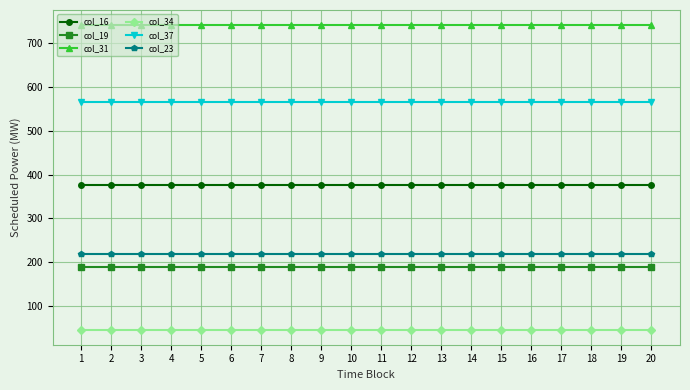

Reading left to right, what are all the values shown in this chart?

col_16: 1=377.0	2=377.0	3=377.0	4=377.0	5=377.0	6=377.0	7=377.0	8=377.0	9=377.0	10=377.0	11=377.0	12=377.0	13=377.0	14=377.0	15=377.0	16=377.0	17=377.0	18=377.0	19=377.0	20=377.0
col_19: 1=190.0	2=190.0	3=190.0	4=190.0	5=190.0	6=190.0	7=190.0	8=190.0	9=190.0	10=190.0	11=190.0	12=190.0	13=190.0	14=190.0	15=190.0	16=190.0	17=190.0	18=190.0	19=190.0	20=190.0
col_31: 1=740.0	2=740.0	3=740.0	4=740.0	5=740.0	6=740.0	7=740.0	8=740.0	9=740.0	10=740.0	11=740.0	12=740.0	13=740.0	14=740.0	15=740.0	16=740.0	17=740.0	18=740.0	19=740.0	20=740.0
col_34: 1=47.0	2=47.0	3=47.0	4=47.0	5=47.0	6=47.0	7=47.0	8=47.0	9=47.0	10=47.0	11=47.0	12=47.0	13=47.0	14=47.0	15=47.0	16=47.0	17=47.0	18=47.0	19=47.0	20=47.0
col_37: 1=565.5	2=565.5	3=565.5	4=565.5	5=565.5	6=565.5	7=565.5	8=565.5	9=565.5	10=565.5	11=565.5	12=565.5	13=565.5	14=565.5	15=565.5	16=565.5	17=565.5	18=565.5	19=565.5	20=565.5
col_23: 1=220.0	2=220.0	3=220.0	4=220.0	5=220.0	6=220.0	7=220.0	8=220.0	9=220.0	10=220.0	11=220.0	12=220.0	13=220.0	14=220.0	15=220.0	16=220.0	17=220.0	18=220.0	19=220.0	20=220.0